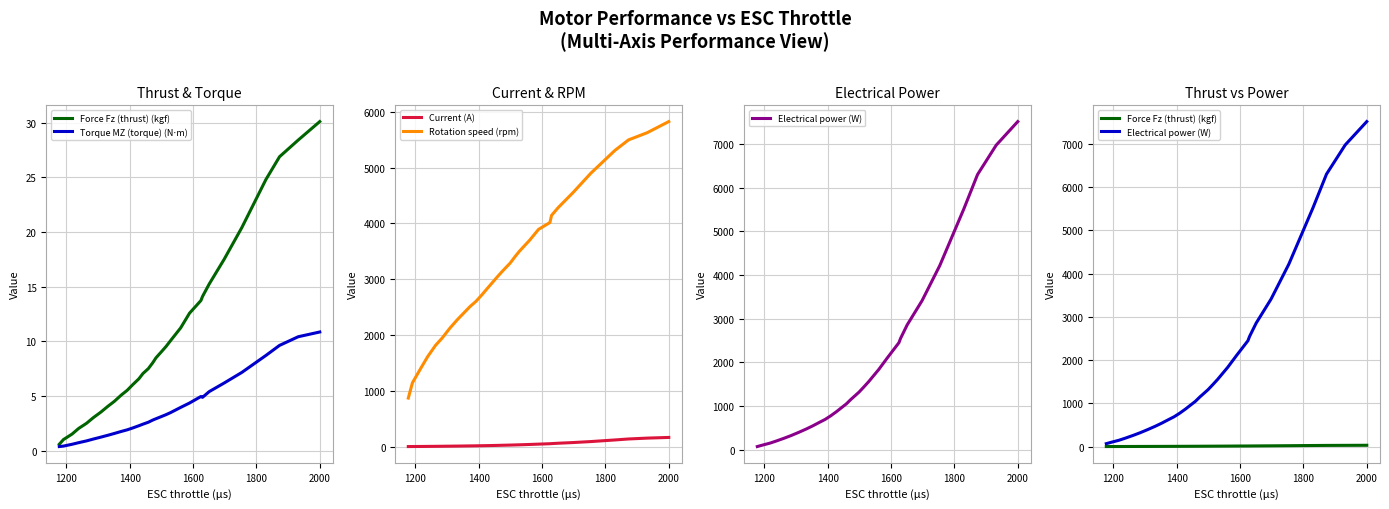

True or false: Electrical power (W) and Force Fz (thrust) (kgf) cross at least once.

False